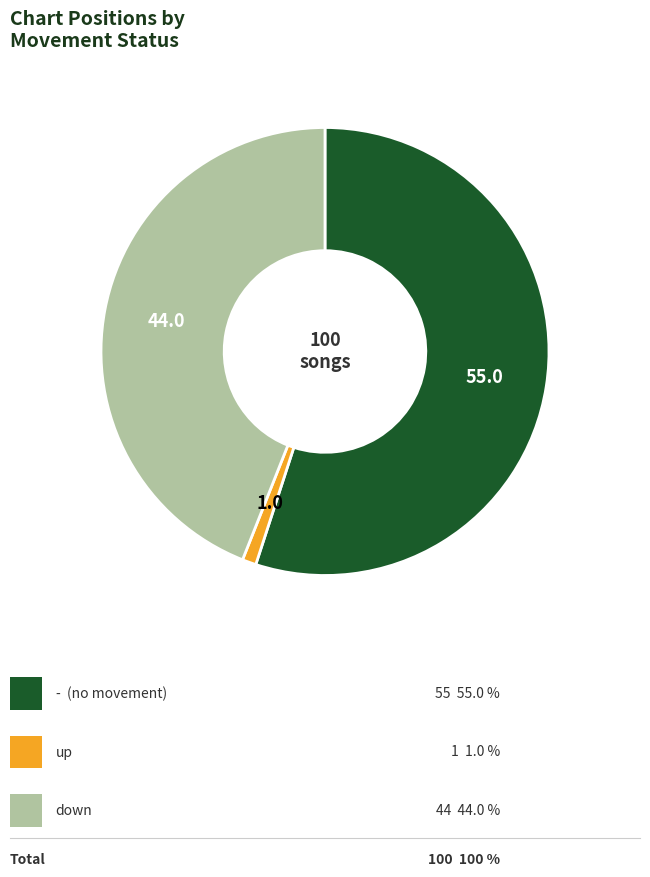

Does any single category account for the majority?

Yes